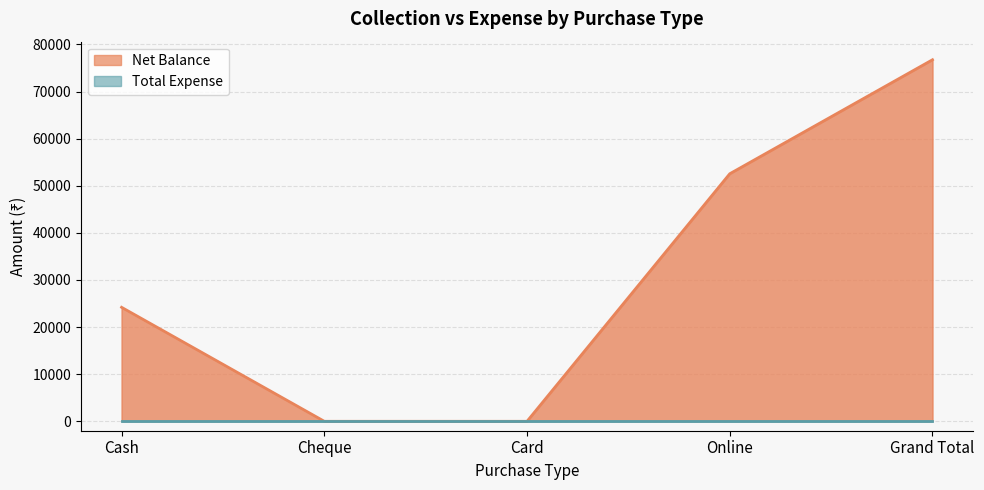

What is the difference between the maximum and minimum values?

76750